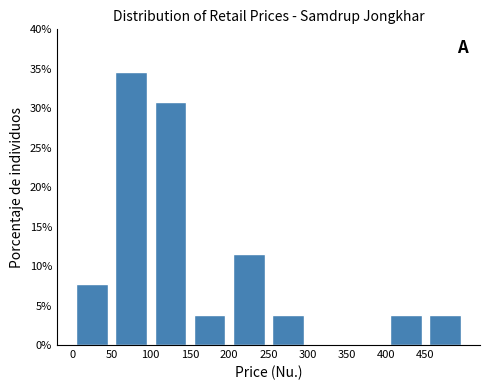

How tall is the bar that spans 250 to 300 on the x-axis? The values are not printed on the chart, so give them approximately, as read against the axis.

4.0